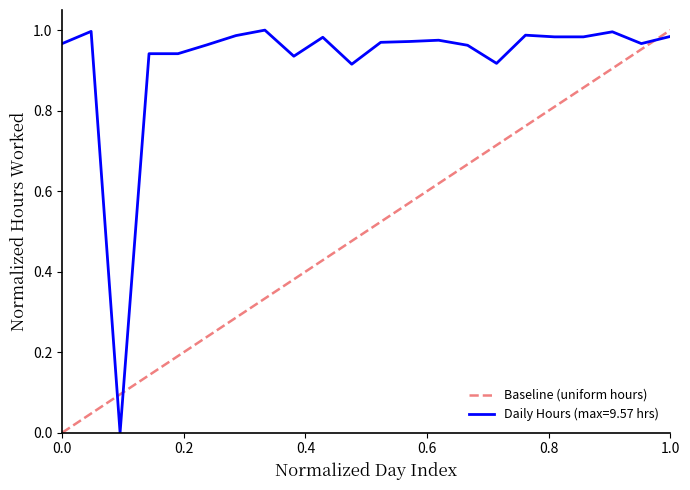

Is it true that the value at 1.0 is 1?

True